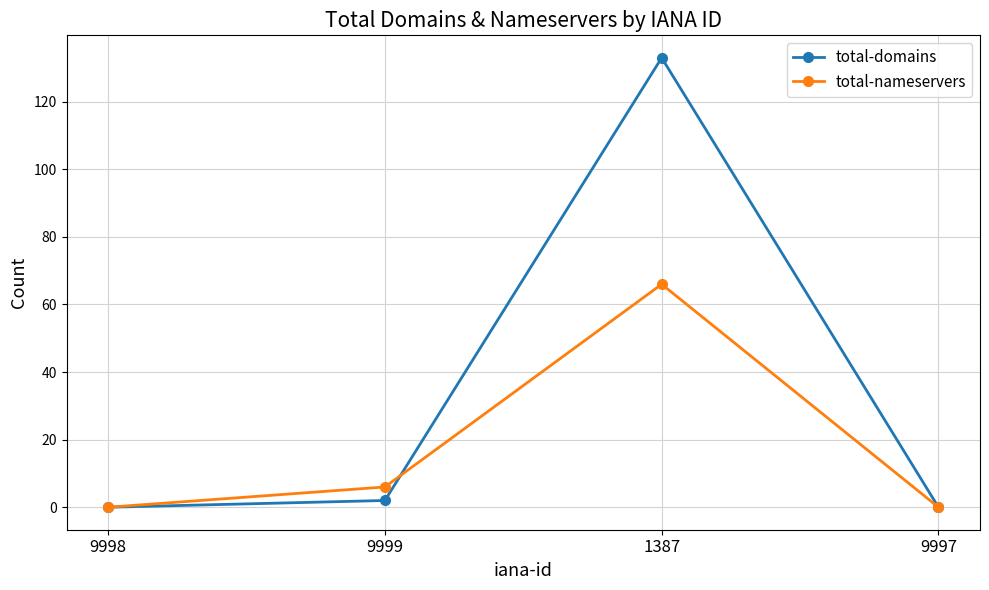

The value of total-domains at 9998 is 0. True or false?

True